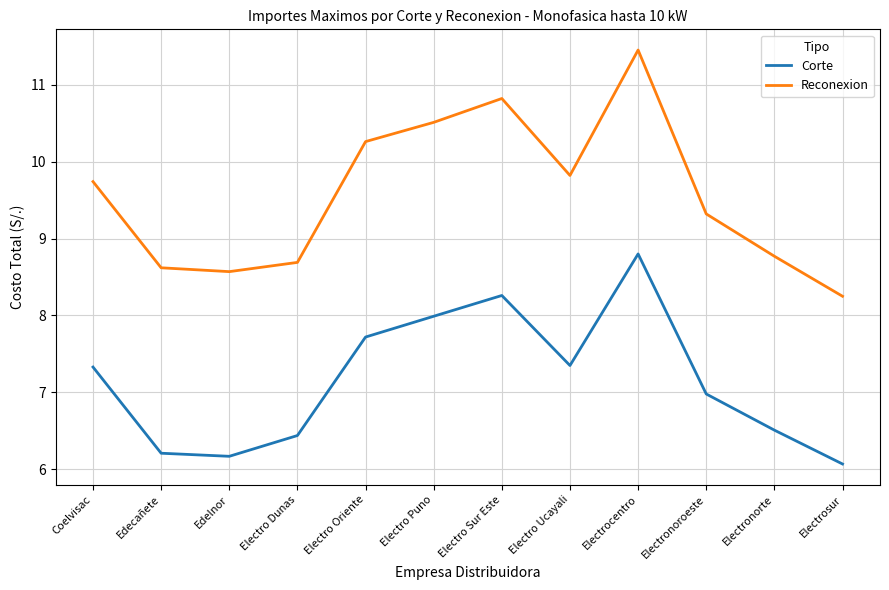

What position from the right is Electro Puno?

7